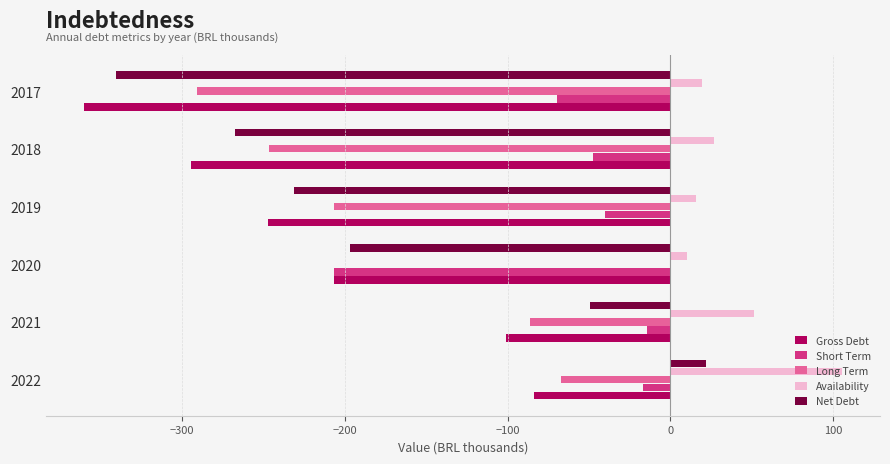

At which category is the sum across all series the highest?

2022